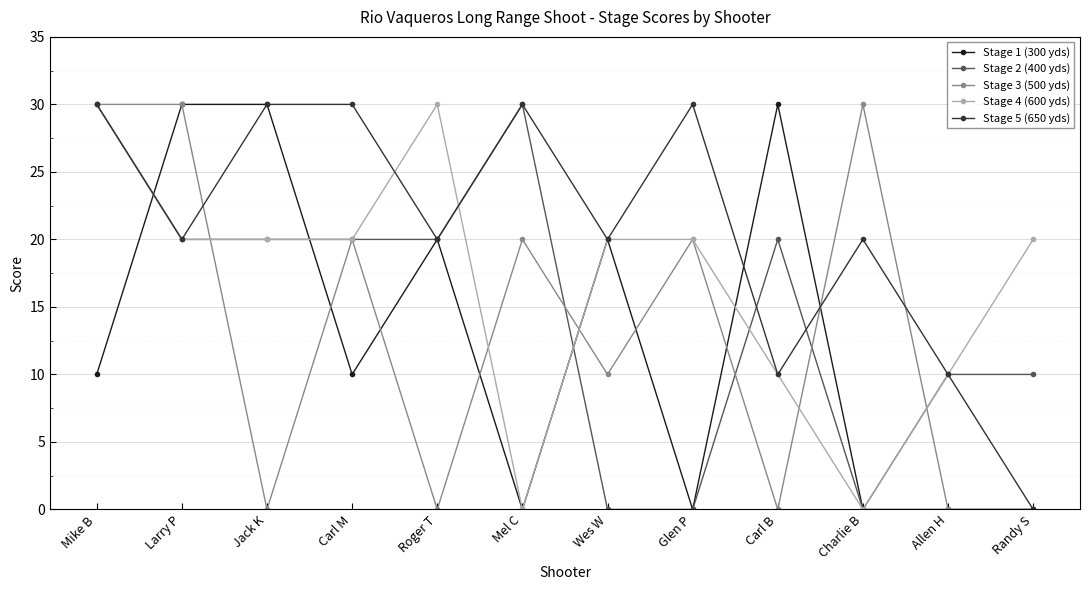

What is the spread (max minus min) of values at Carl B?

30